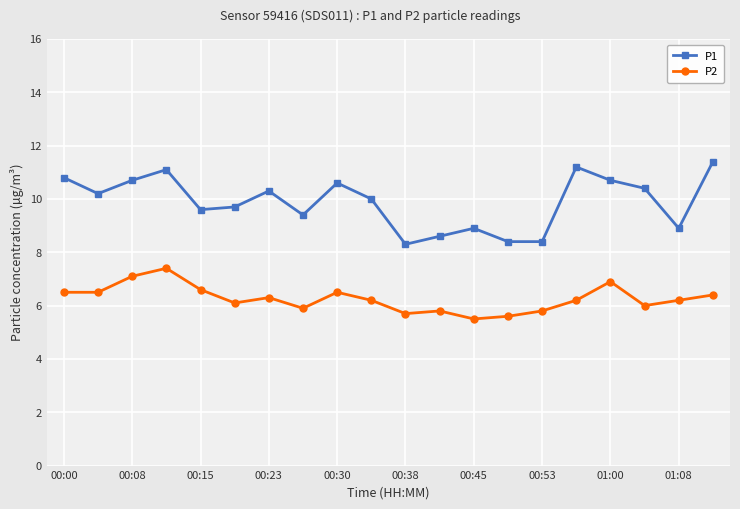

At how many categories does at least one series exceed 8?

20